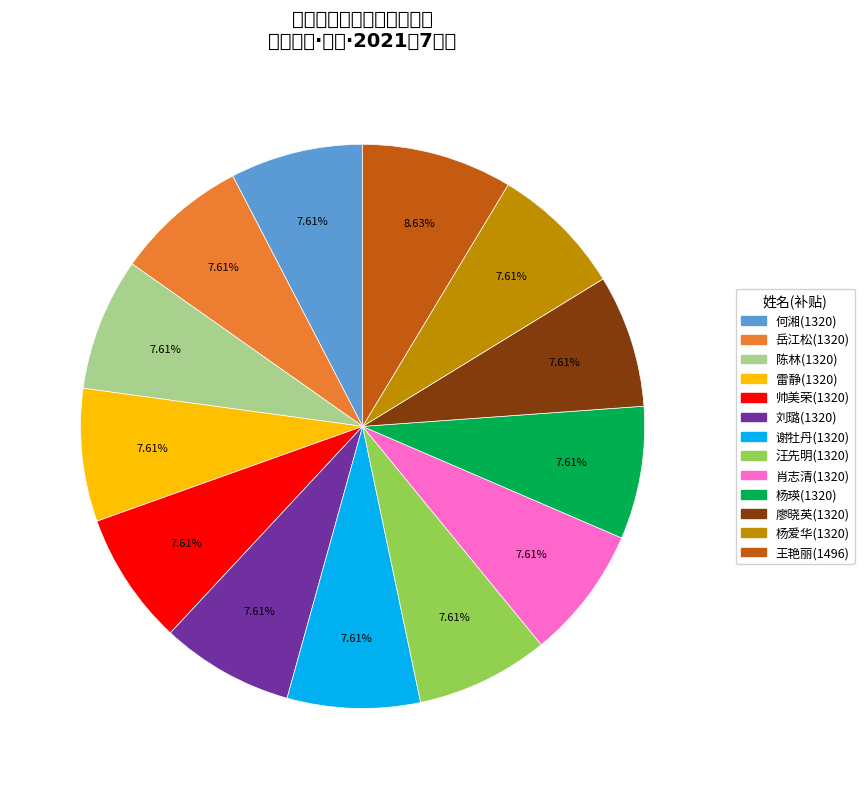

The 雷静 slice represents 8% of the pie. True or false?

True